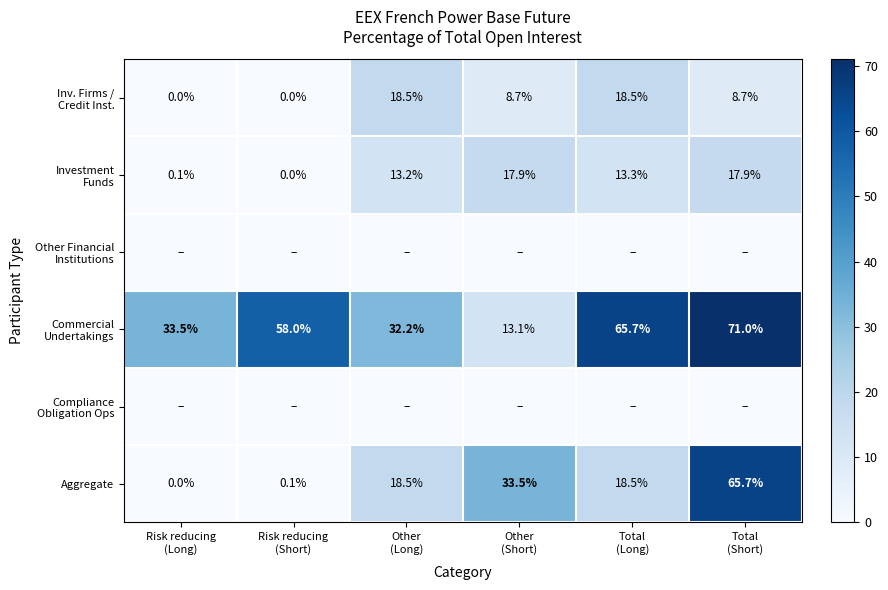

Between Risk reducing (Long) and Other (Short), which series saw the biggest shift?

Aggregate